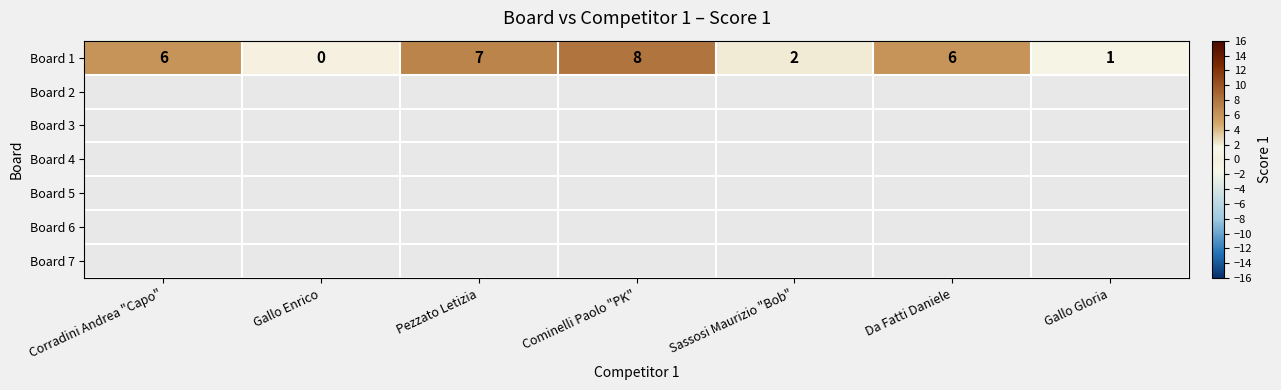

Count the number of data series in this chart.

1